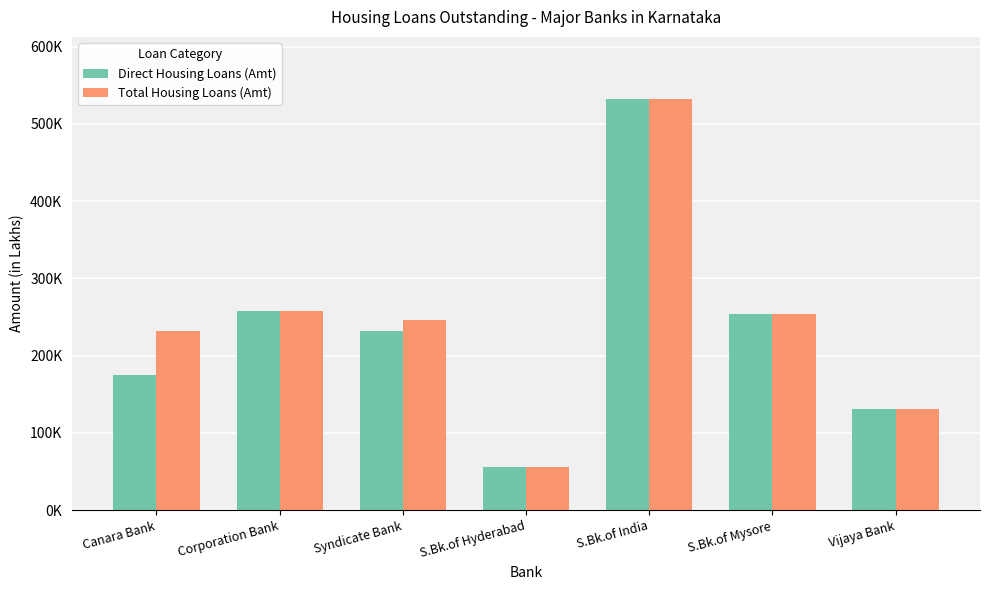

Are the bars grouped side by side (vs. stacked)?

Yes